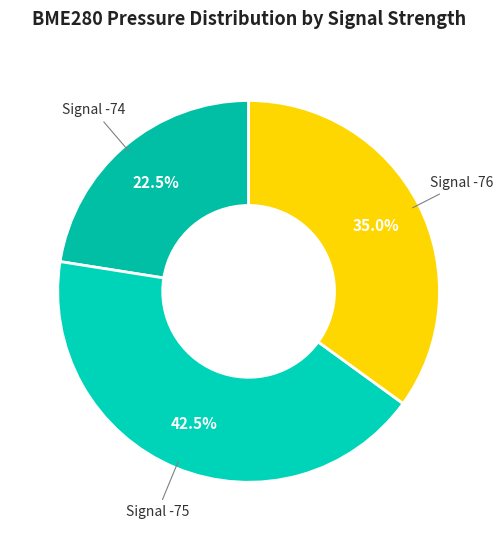

Count the number of slices in the pie.

3